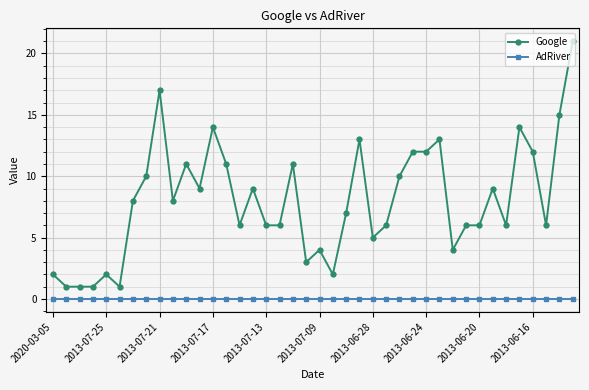

List the series in order of their peak value, lowest first.

AdRiver, Google